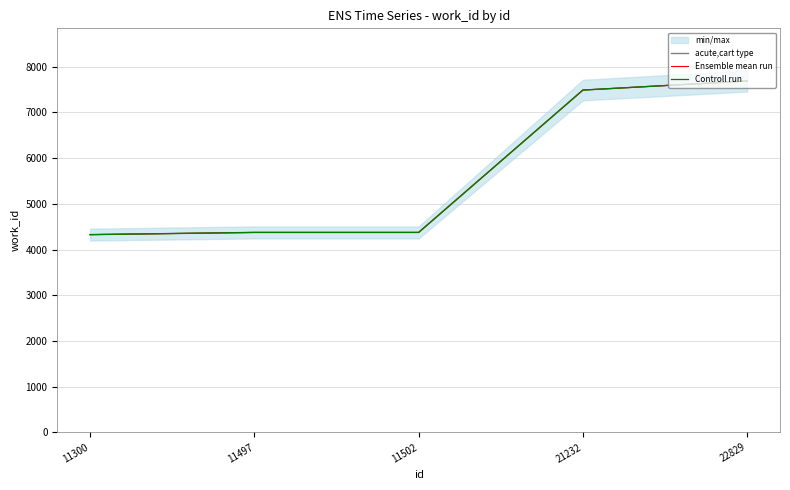

How many values in the Ensemble mean run series are below 4374?

1